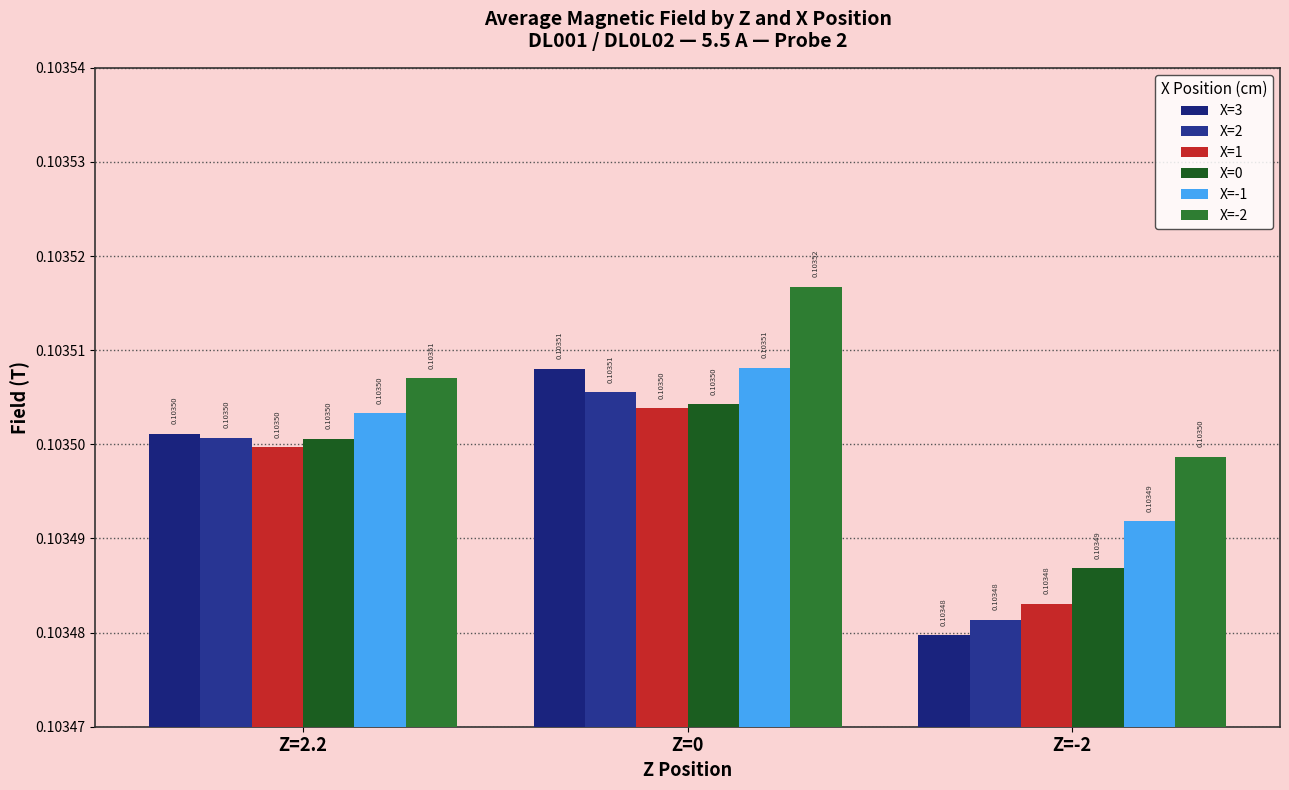

Which series has the largest total across all categories?

X=-2